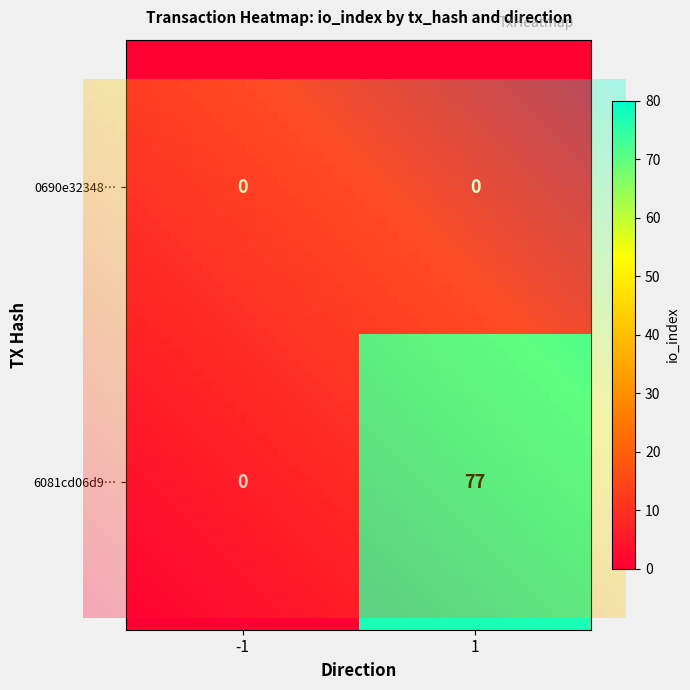

At how many categories does at least one series exceed 12?

1